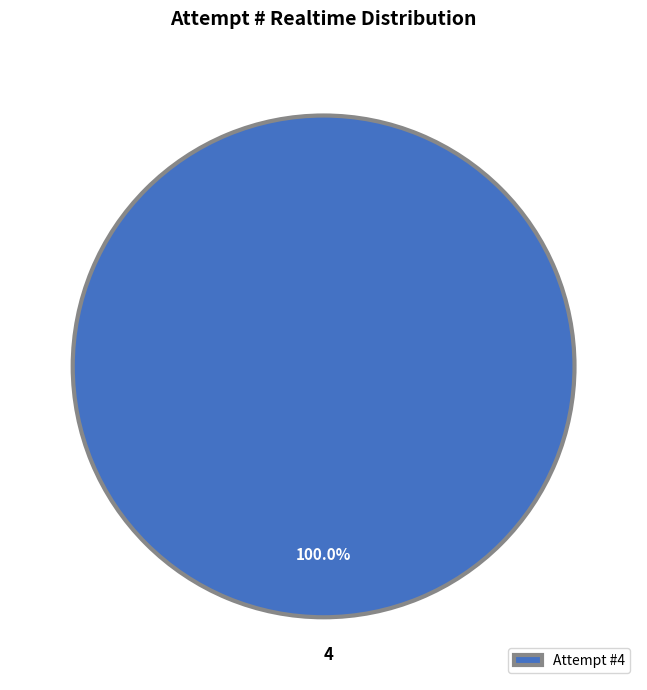

Is there a majority slice in this chart?

Yes